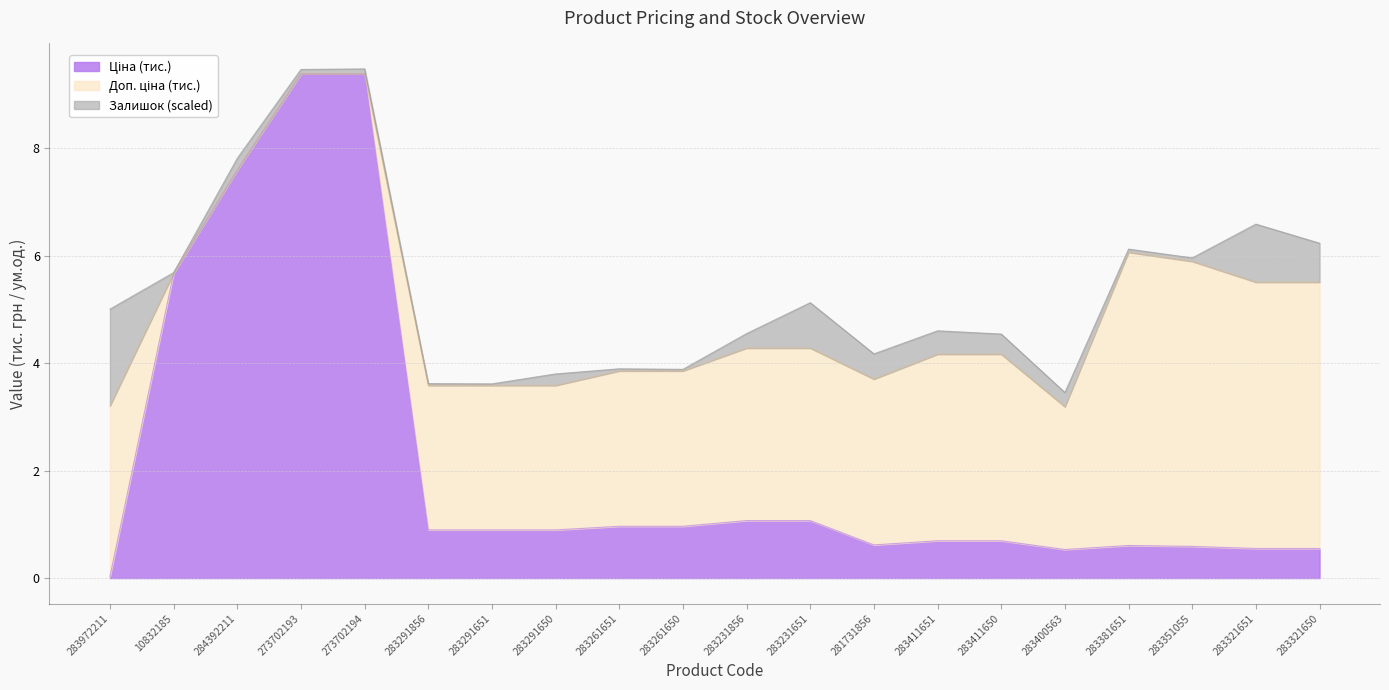

At which category is the sum across all series the highest?

273702193